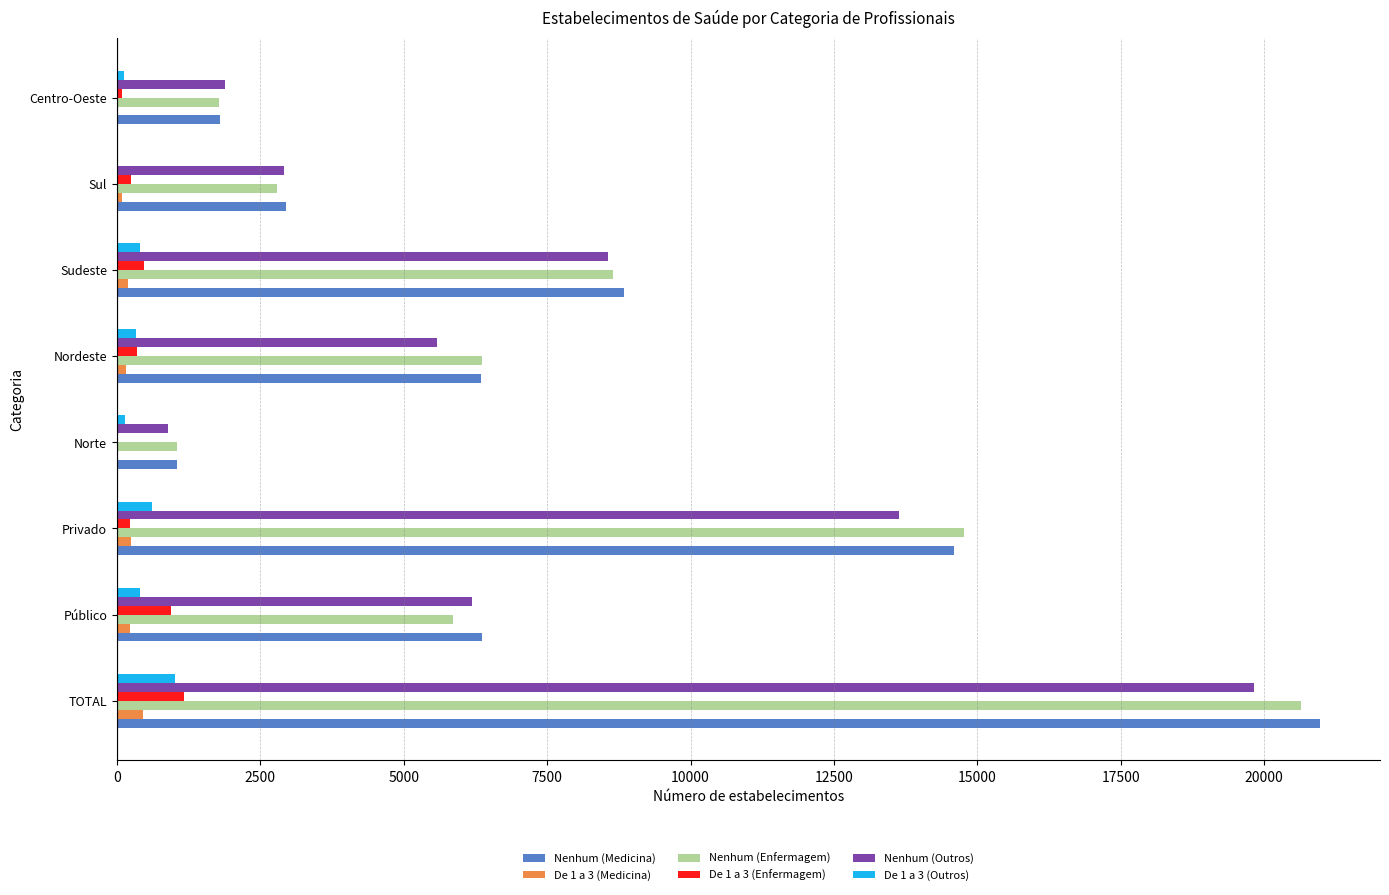

Is it true that Nenhum (Enfermagem) equals 8072 at Privado?

False